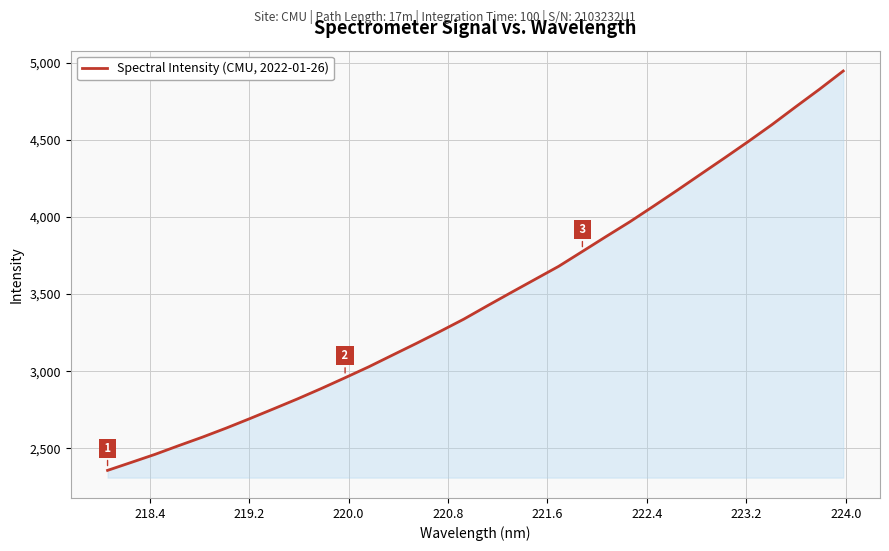

What is the minimum value shown in the chart?

2355.8